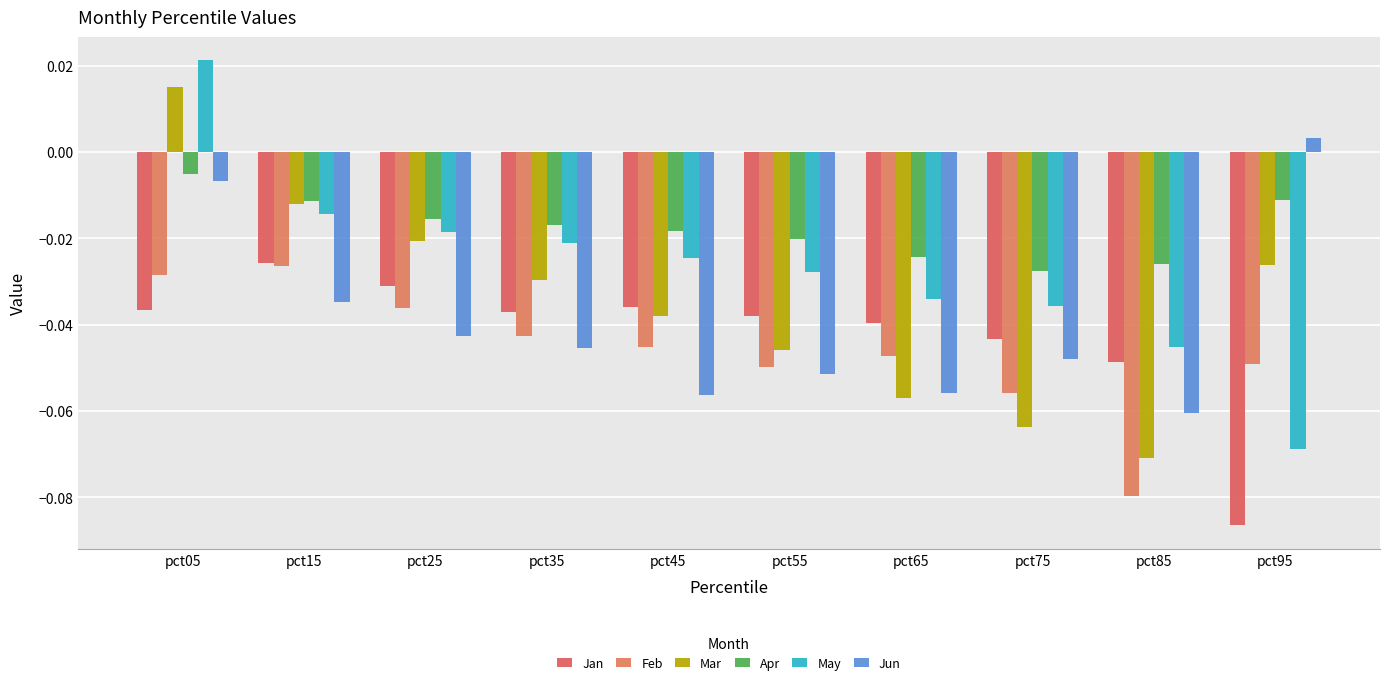

Reading left to right, list all the values displayed in this chart.

Jan: pct05=-0.0	pct15=-0.0	pct25=-0.0	pct35=-0.0	pct45=-0.0	pct55=-0.0	pct65=-0.0	pct75=-0.0	pct85=-0.0	pct95=-0.1
Feb: pct05=-0.0	pct15=-0.0	pct25=-0.0	pct35=-0.0	pct45=-0.0	pct55=-0.0	pct65=-0.0	pct75=-0.1	pct85=-0.1	pct95=-0.0
Mar: pct05=0.0	pct15=-0.0	pct25=-0.0	pct35=-0.0	pct45=-0.0	pct55=-0.0	pct65=-0.1	pct75=-0.1	pct85=-0.1	pct95=-0.0
Apr: pct05=-0.0	pct15=-0.0	pct25=-0.0	pct35=-0.0	pct45=-0.0	pct55=-0.0	pct65=-0.0	pct75=-0.0	pct85=-0.0	pct95=-0.0
May: pct05=0.0	pct15=-0.0	pct25=-0.0	pct35=-0.0	pct45=-0.0	pct55=-0.0	pct65=-0.0	pct75=-0.0	pct85=-0.0	pct95=-0.1
Jun: pct05=-0.0	pct15=-0.0	pct25=-0.0	pct35=-0.0	pct45=-0.1	pct55=-0.1	pct65=-0.1	pct75=-0.0	pct85=-0.1	pct95=0.0